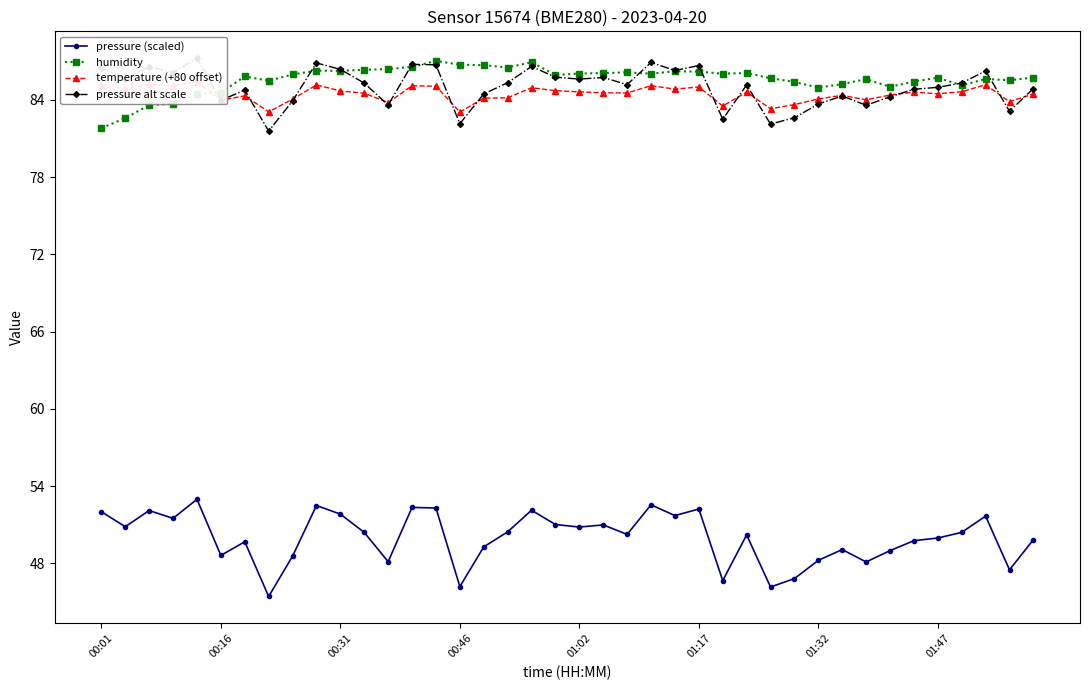

What is the sum of all humidity values?

3423.4